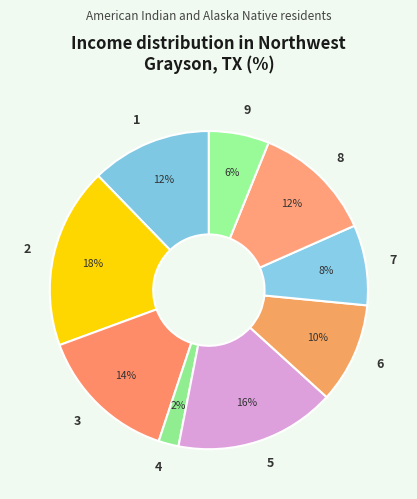

Which slice is the smallest?

4